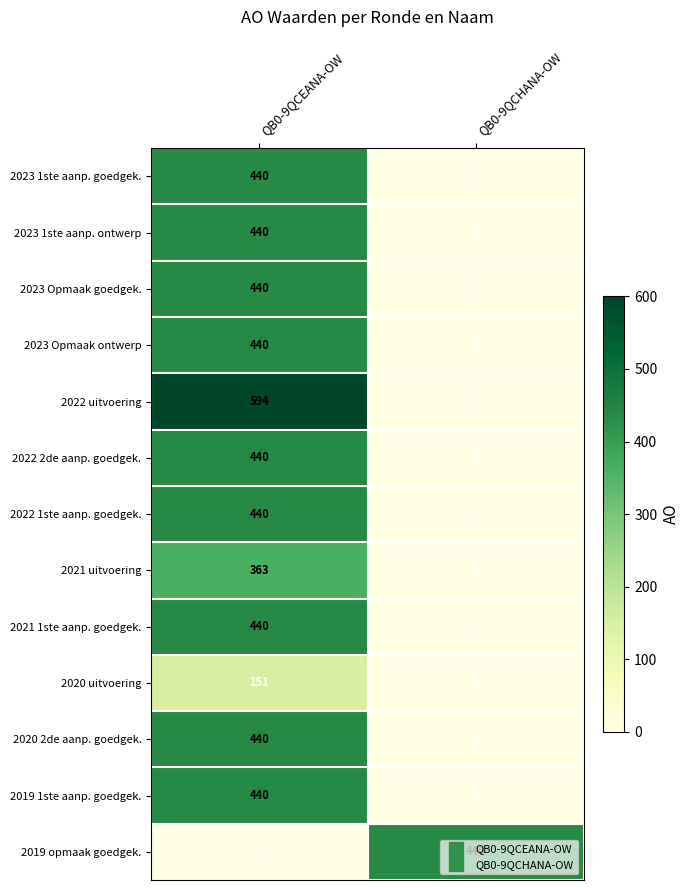

What is the difference between the highest and lowest values at QB0-9QCHANA-OW?

440